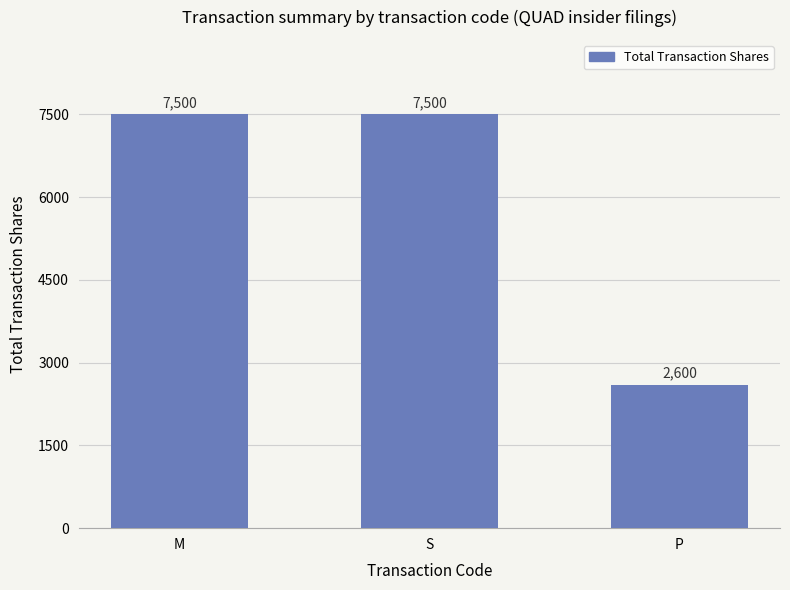

What is the greatest value displayed?

7500